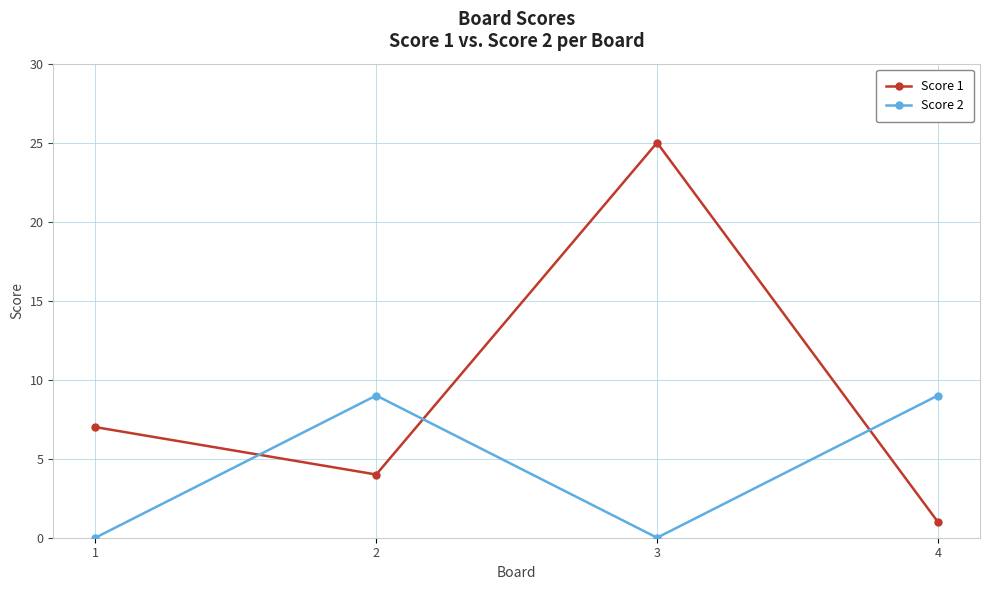

How many interior local peaks does the Score 1 series have?

1